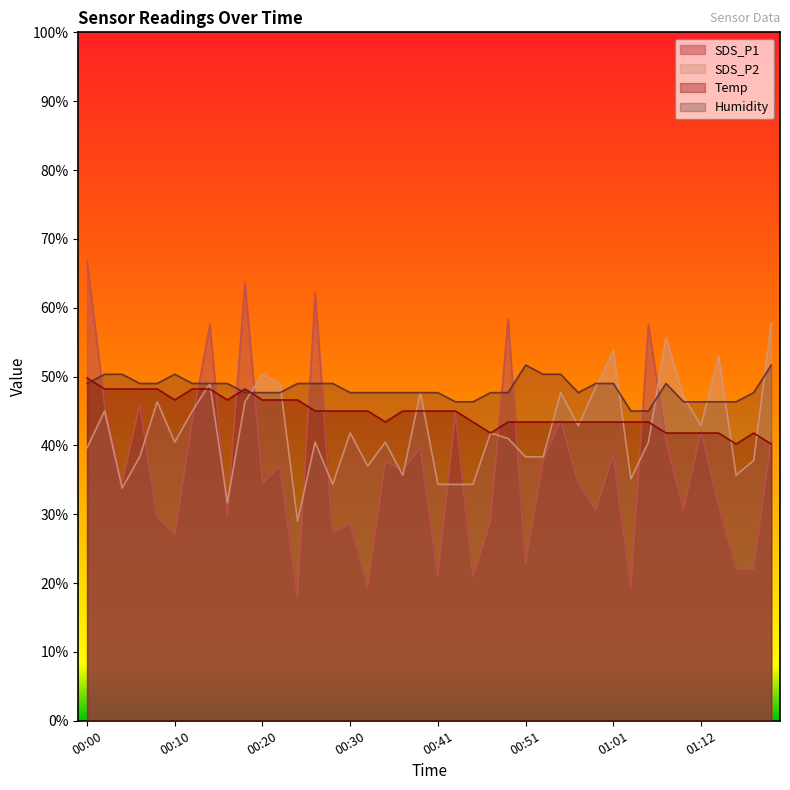

Where is SDS_P1 nearest to the value 42?

01:12